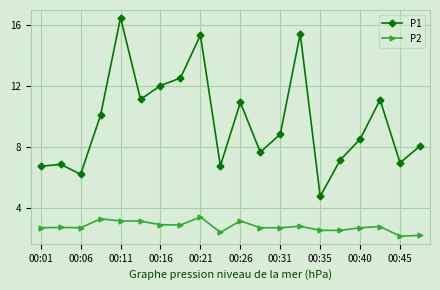

What is the lowest value of the P1 series?

4.8